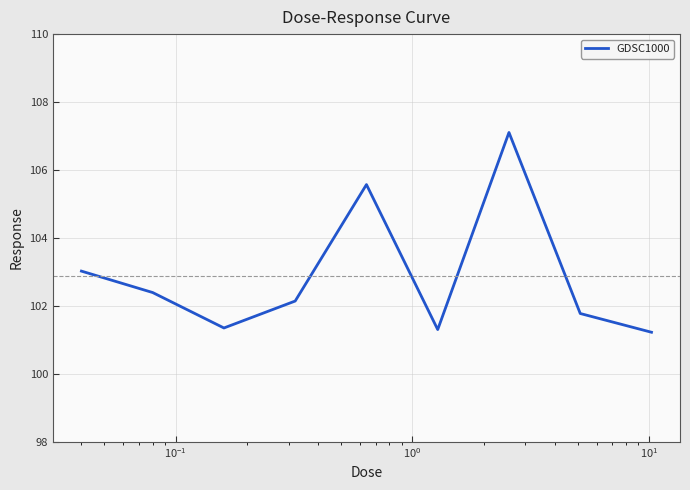

What is the minimum value shown in the chart?

101.2